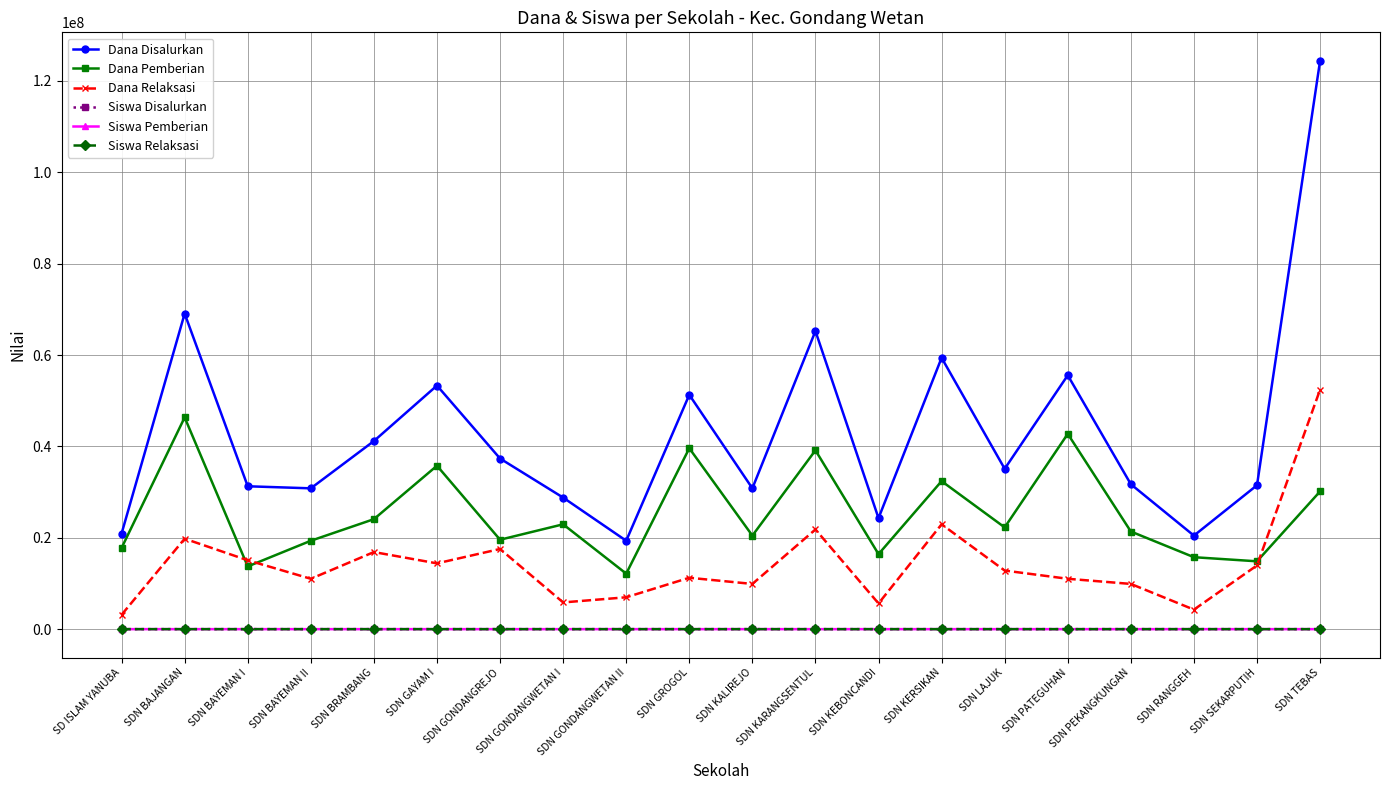

What is the label of the 6th point from the left?

SDN GAYAM I